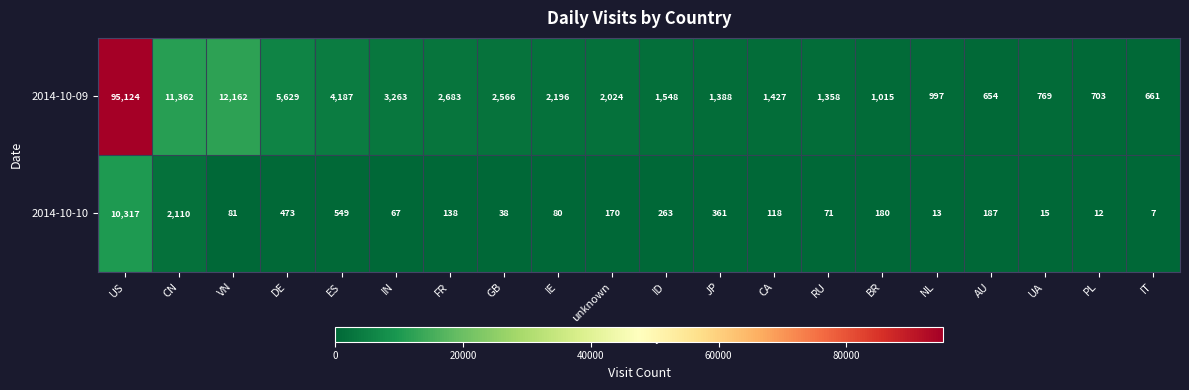

Read the 2014-10-10 value at FR, to the nearest 100.

100